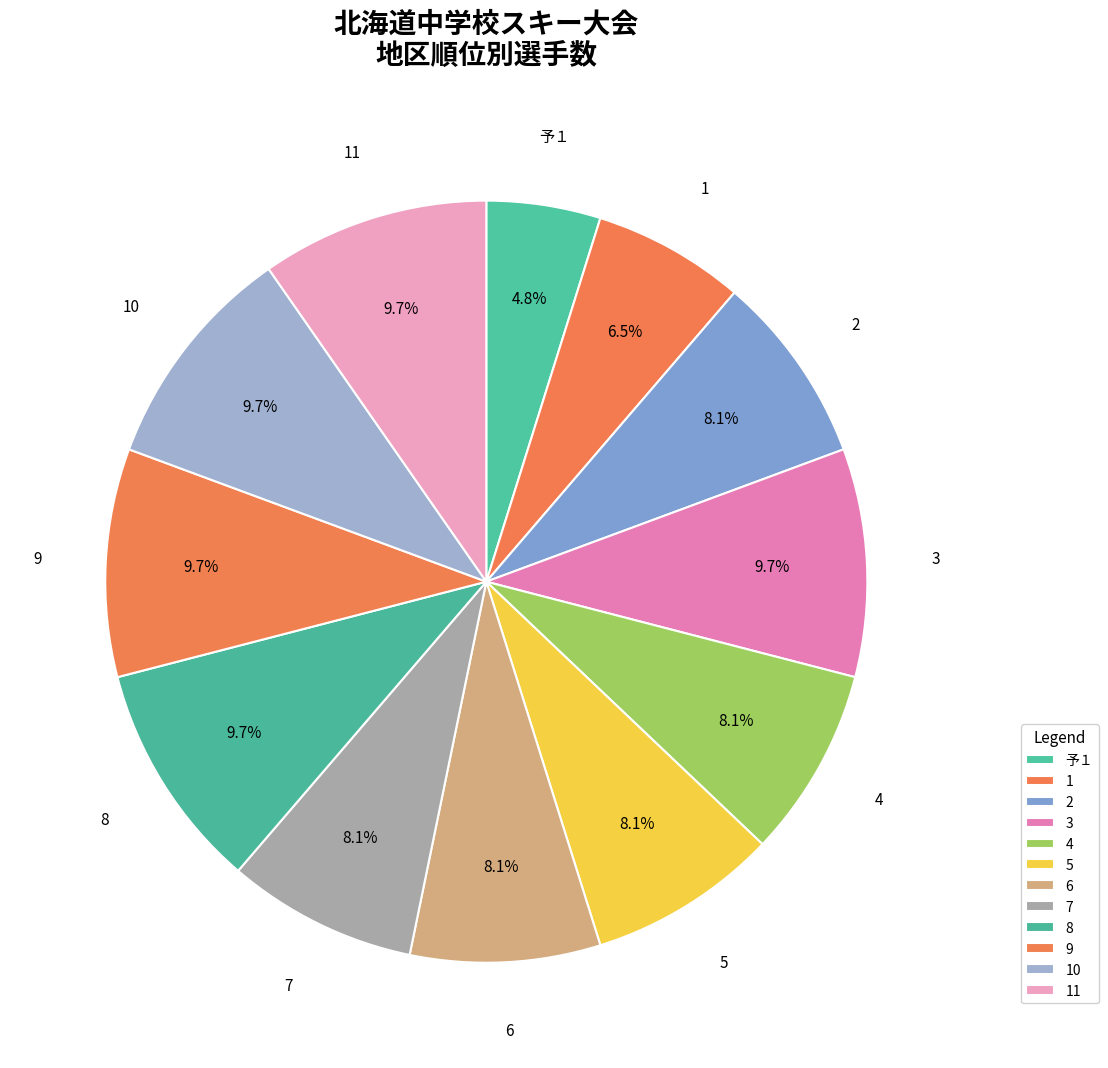

Which slice is the smallest?

予１